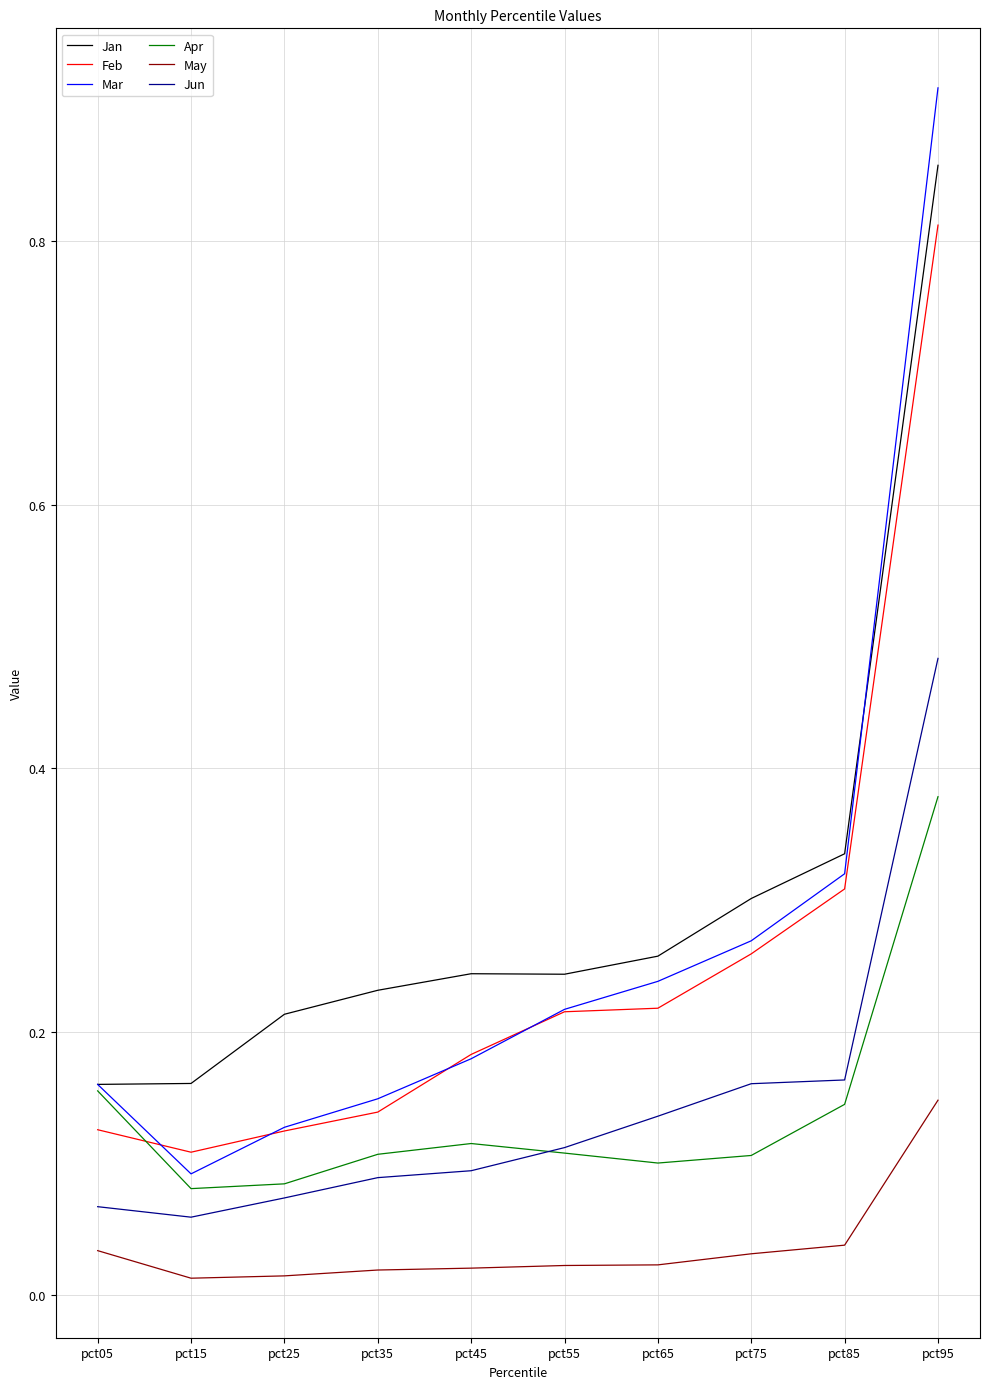

True or false: Jan and Feb intersect in this chart.

False